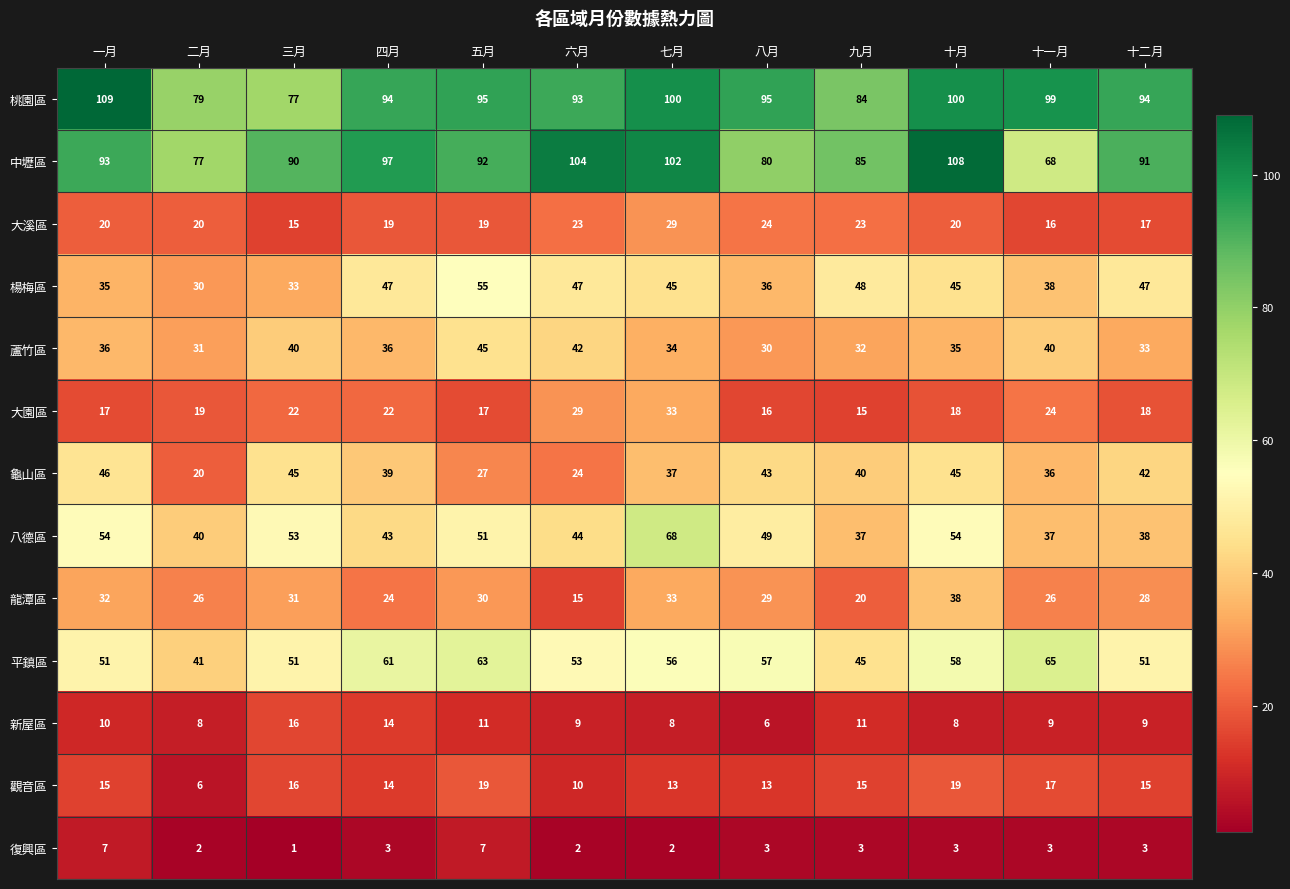

Is it true that 龍潭區 equals 20 at 九月?

True